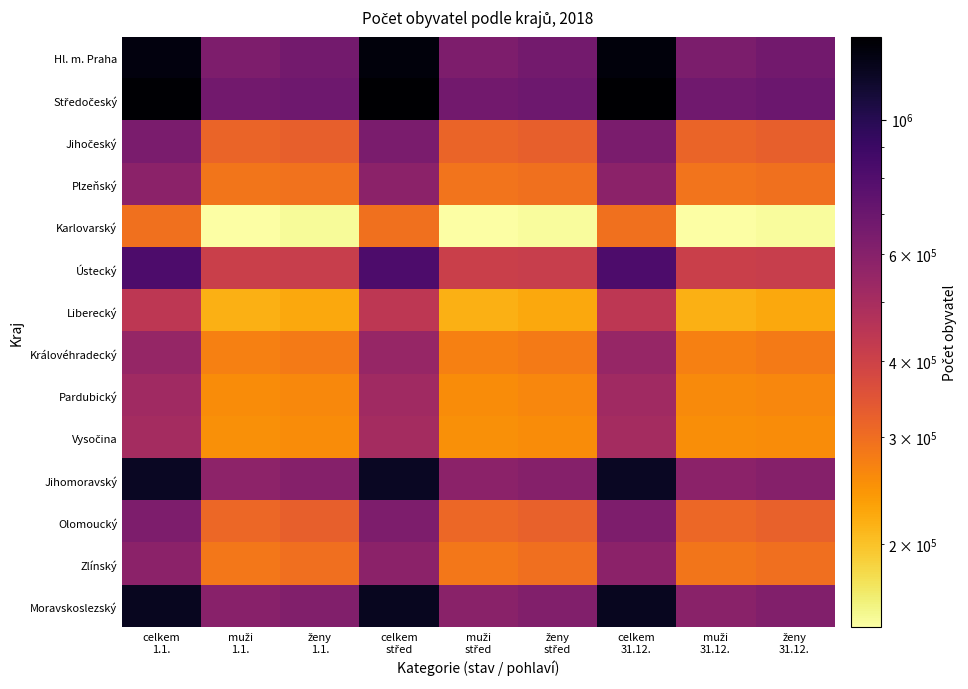

List the series in order of their peak value, lowest first.

Karlovarský, Liberecký, Vysočina, Pardubický, Královéhradecký, Zlínský, Plzeňský, Olomoucký, Jihočeský, Ústecký, Jihomoravský, Moravskoslezský, Hl. m. Praha, Středočeský